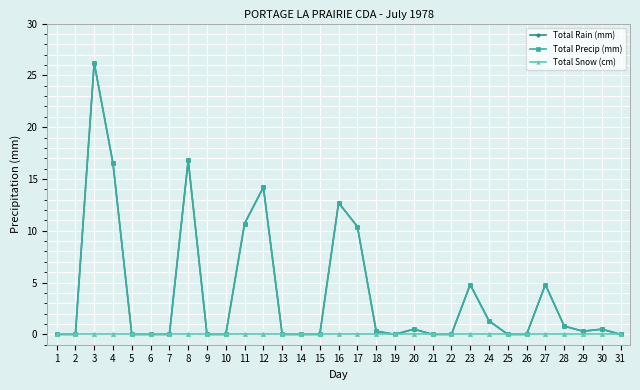

Reading right to left, transcribe all the data shown in this chart.

Total Rain (mm): 0.0	0.5	0.3	0.8	4.8	0.0	0.0	1.3	4.8	0.0	0.0	0.5	0.0	0.3	10.4	12.7	0.0	0.0	0.0	14.2	10.7	0.0	0.0	16.8	0.0	0.0	0.0	16.5	26.2	0.0	0.0
Total Precip (mm): 0.0	0.5	0.3	0.8	4.8	0.0	0.0	1.3	4.8	0.0	0.0	0.5	0.0	0.3	10.4	12.7	0.0	0.0	0.0	14.2	10.7	0.0	0.0	16.8	0.0	0.0	0.0	16.5	26.2	0.0	0.0
Total Snow (cm): 0.0	0.0	0.0	0.0	0.0	0.0	0.0	0.0	0.0	0.0	0.0	0.0	0.0	0.0	0.0	0.0	0.0	0.0	0.0	0.0	0.0	0.0	0.0	0.0	0.0	0.0	0.0	0.0	0.0	0.0	0.0